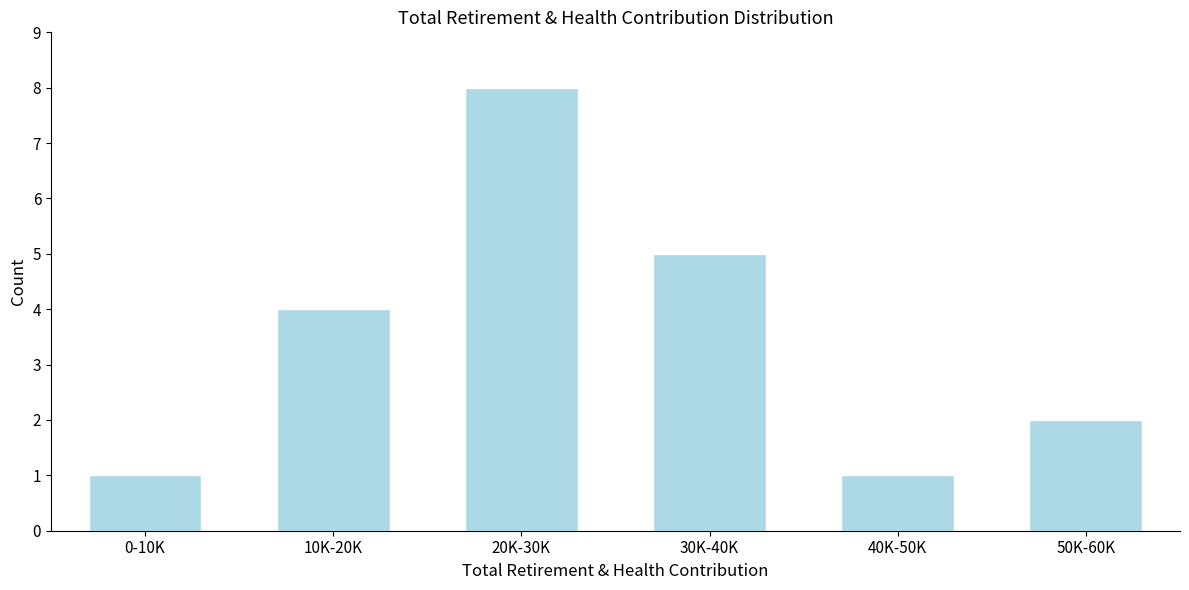

Reading right to left, list all the values displayed in this chart.

2	1	5	8	4	1